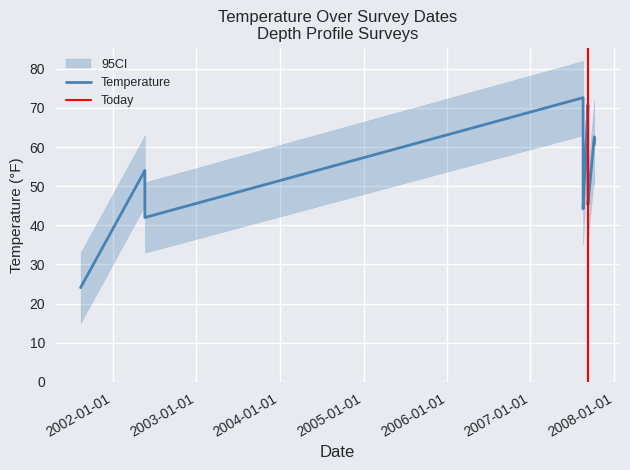

True or false: ci_upper and Temperature cross at least once.

False